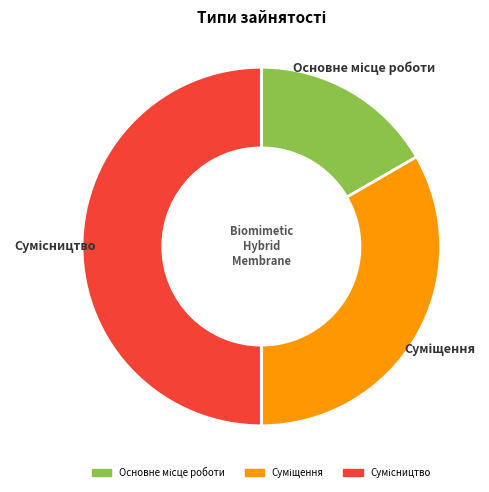

To the nearest percent, what is the difference between the largest and smallest slice percentages?

33%